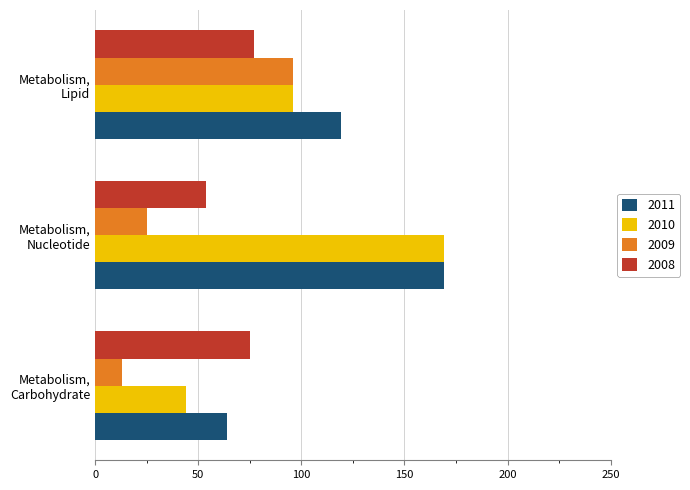

Which series has the widest spread of values?

2010